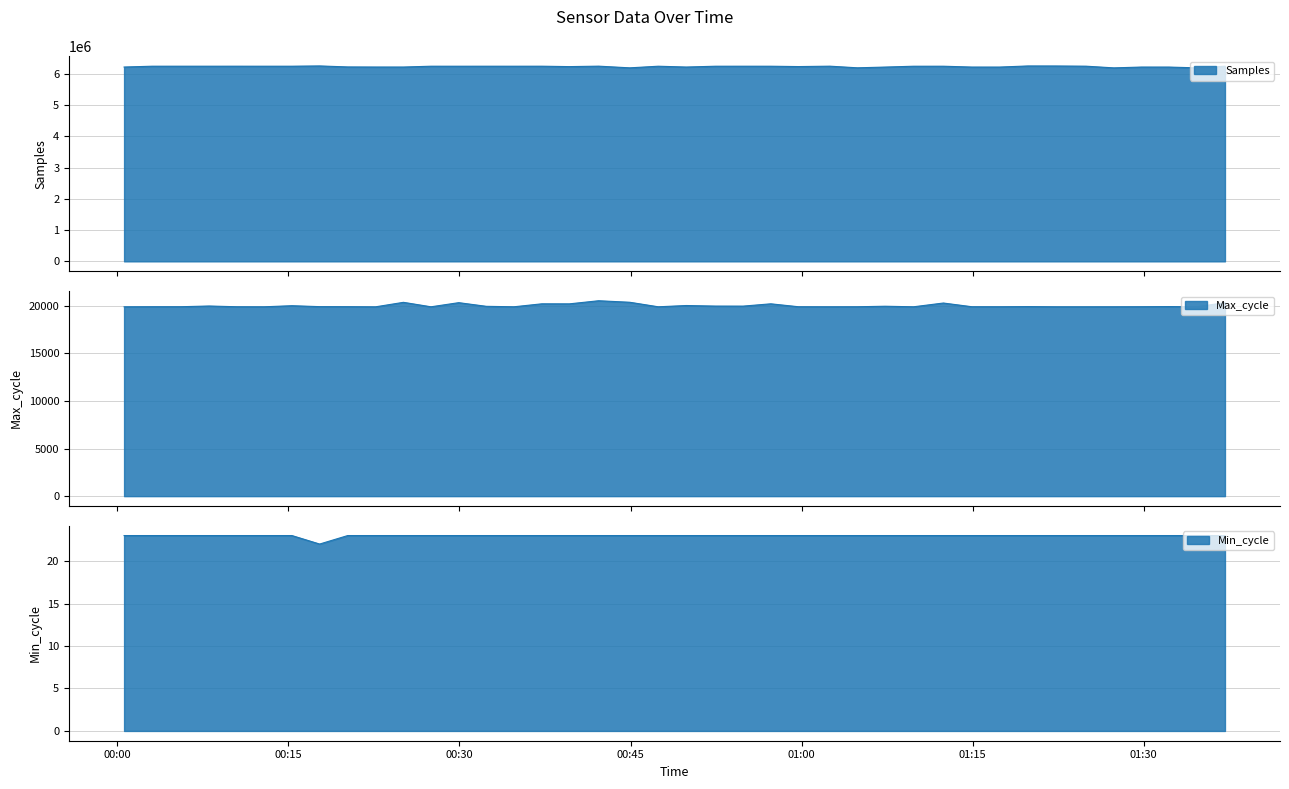

Is it true that Min_cycle equals 23 at 2022/06/21 01:02:29?

True